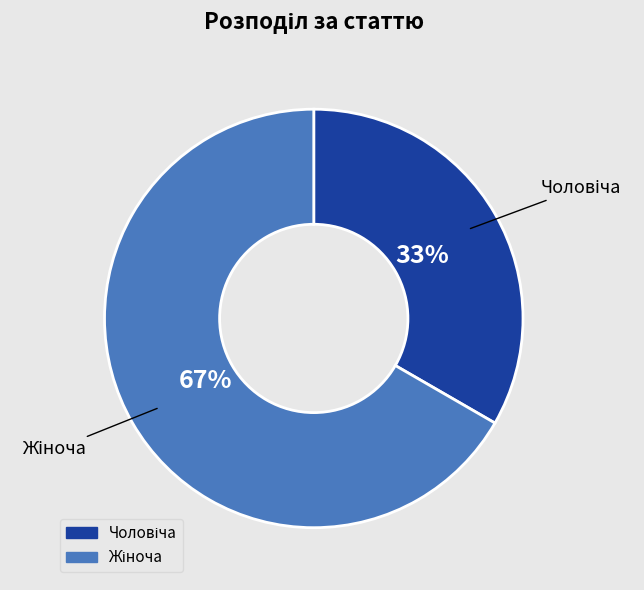

To the nearest percent, what is the average slice percentage?

50%